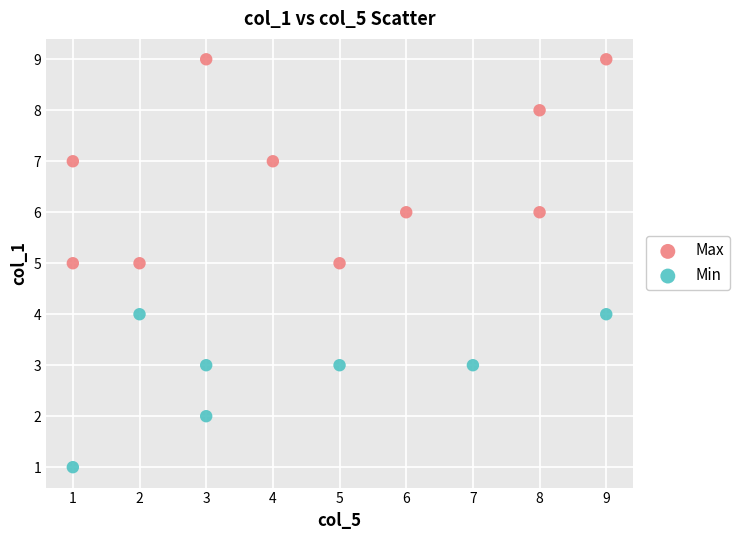

Which series contains the highest Y value?

Max